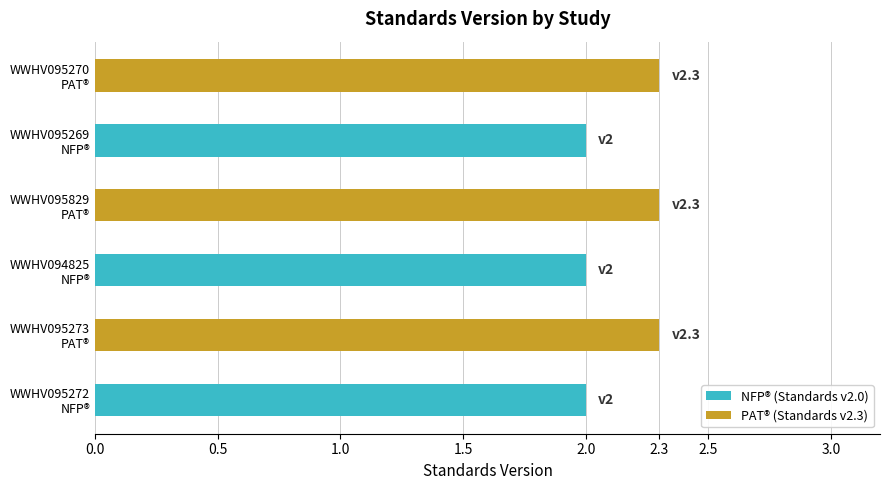

Does the chart contain stacked bars?

No